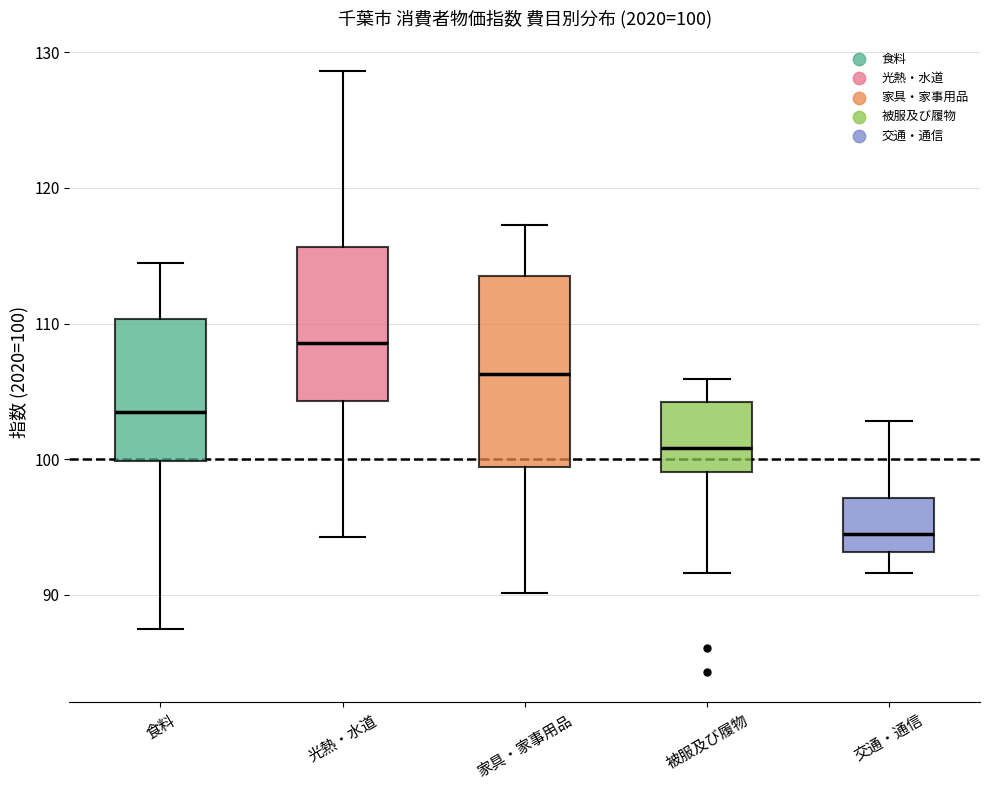

Which box's median line is the lowest?

交通・通信